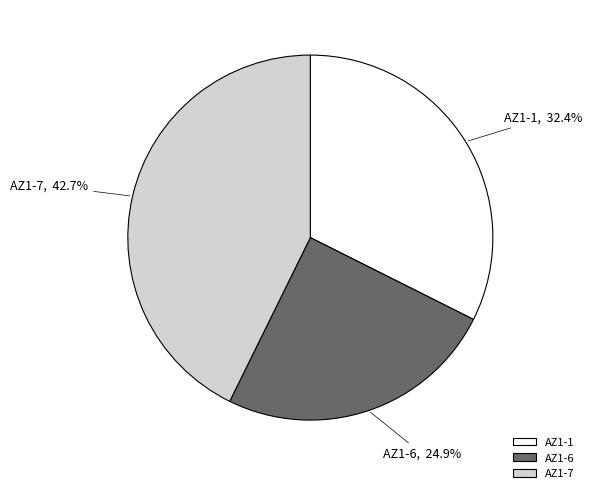

To the nearest percent, what percentage of the pie is AZ1-6?

25%